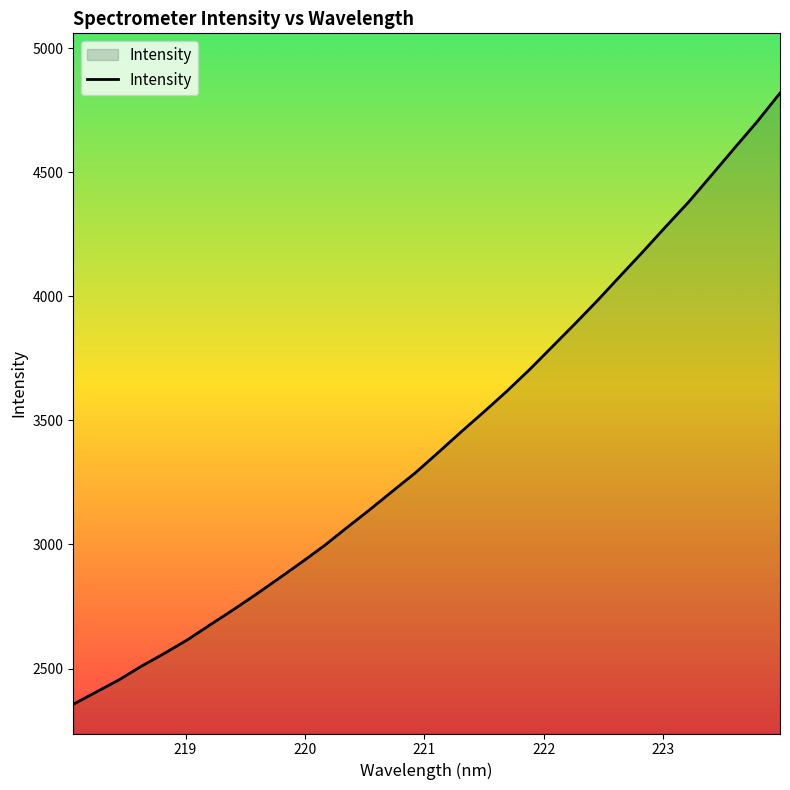

What is the difference between the maximum and minimum values?

2463.5